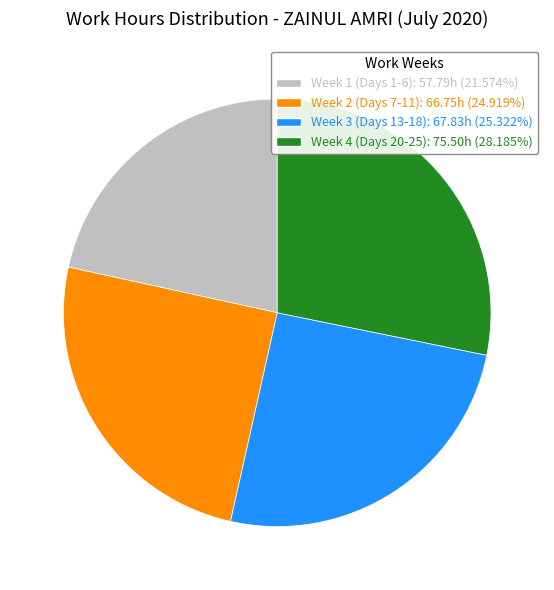

Is there any slice that represents more than half of the pie?

No